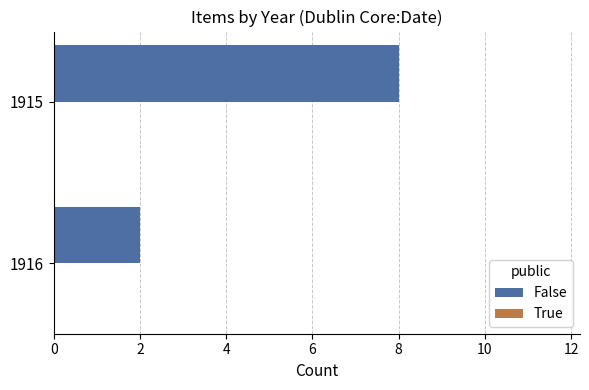

What is the change in value from 1916 to 1915?

+6